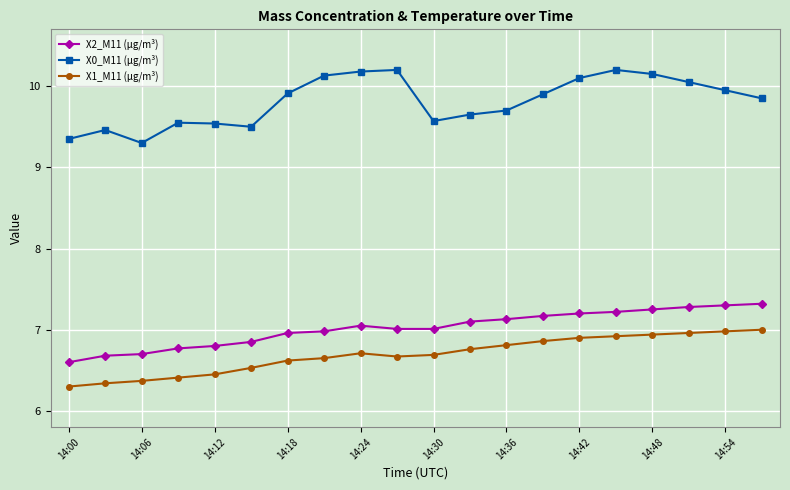

Which series has the largest range (max minus min)?

X0_M11 (μg/m³)